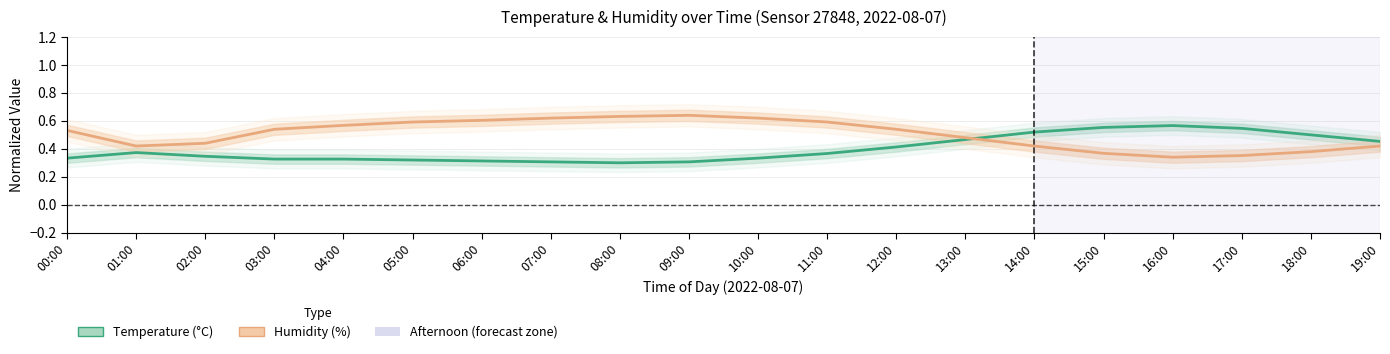

Which category has the highest value across all series?

09:00